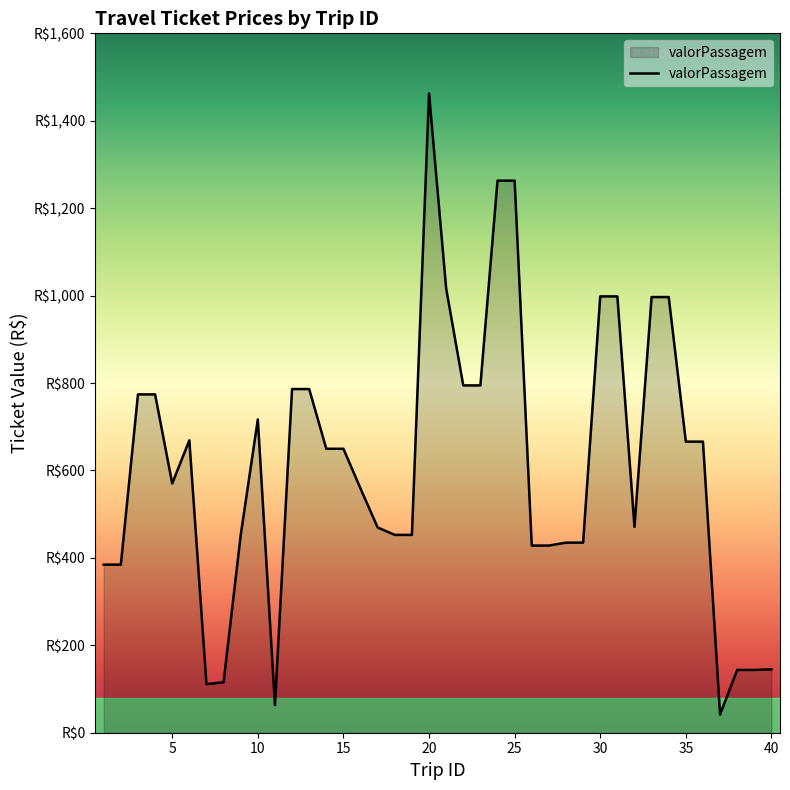

What is the difference between the maximum and minimum values?

1420.9